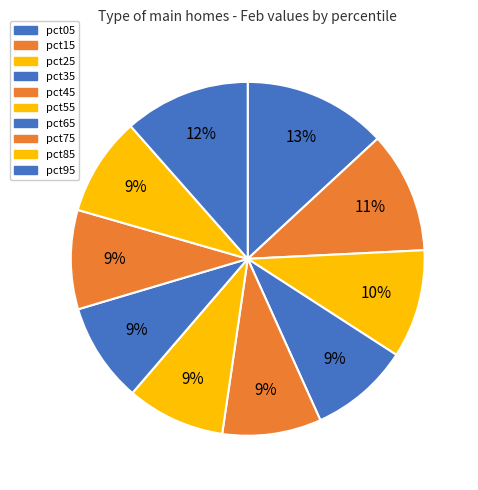

To the nearest percent, what portion does pct55 represent?

9%